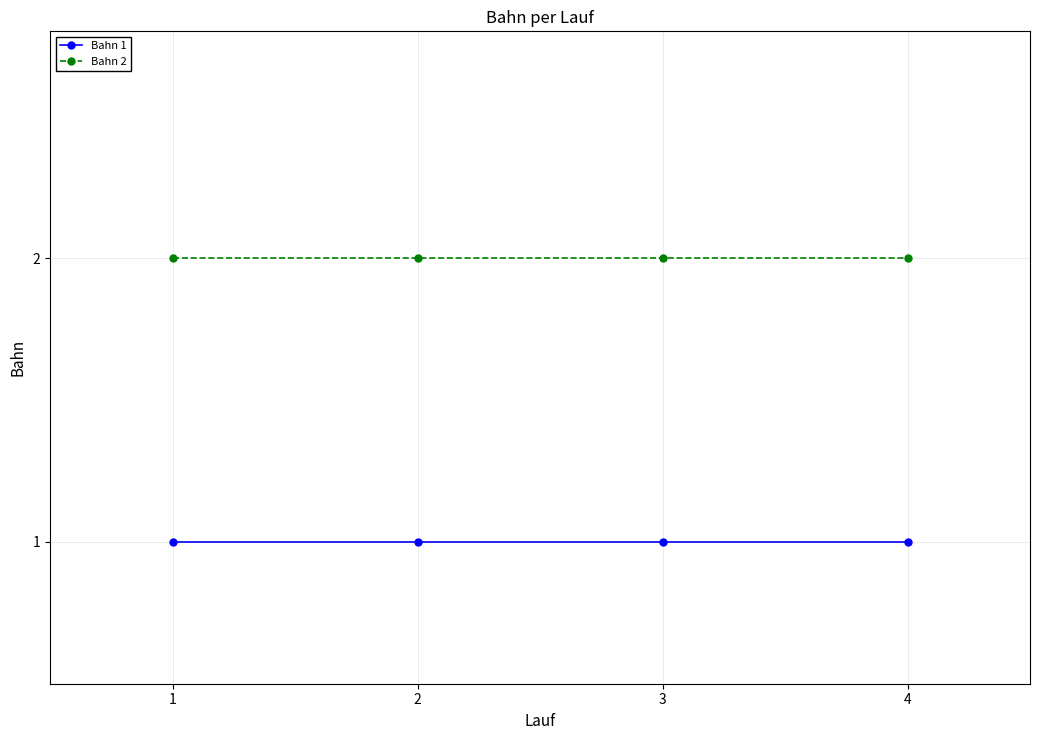

List the series in order of their peak value, highest first.

Bahn 2, Bahn 1